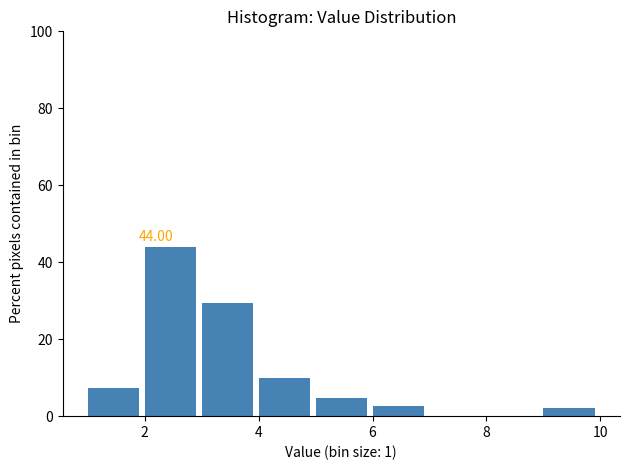

Which range on the x-axis has the tallest bar?

2 to 3